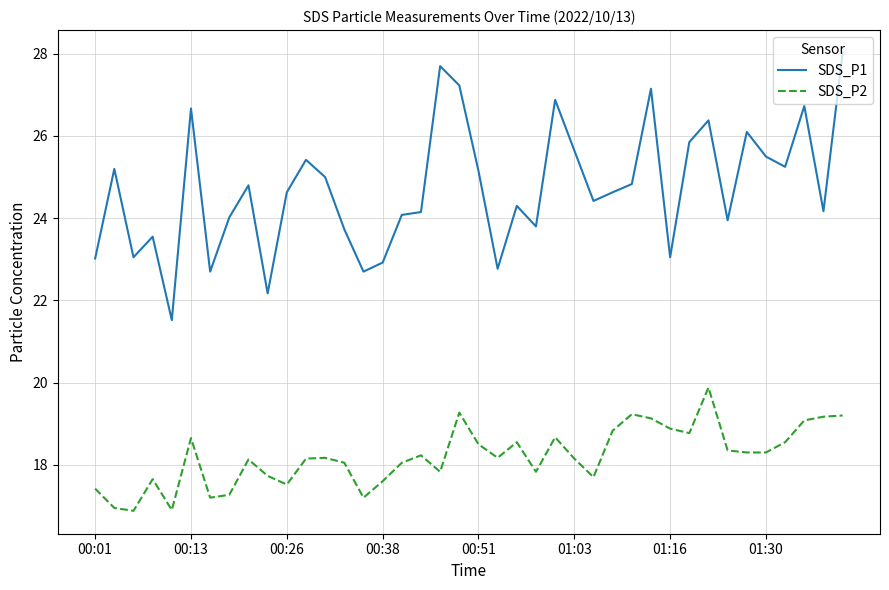

Which series has the widest spread of values?

SDS_P1